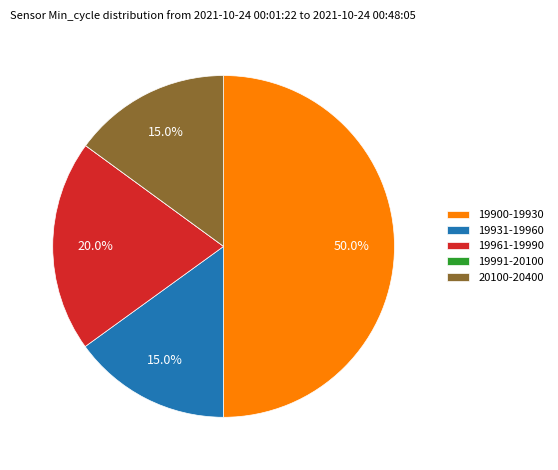

Is the sum of 20100-20400 and 19900-19930 greater than half?

Yes